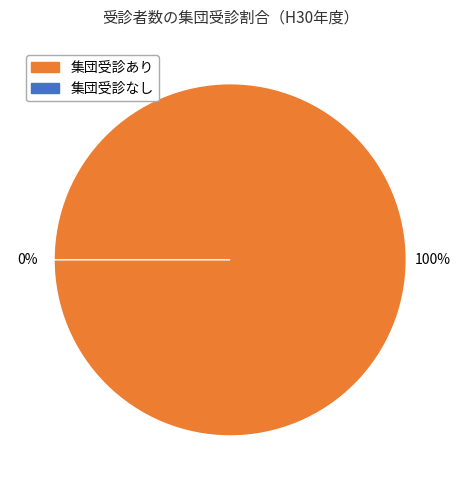

Rank the series by their maximum value, from lowest to highest.

H30受診数（集団）, H29受診数（集団）